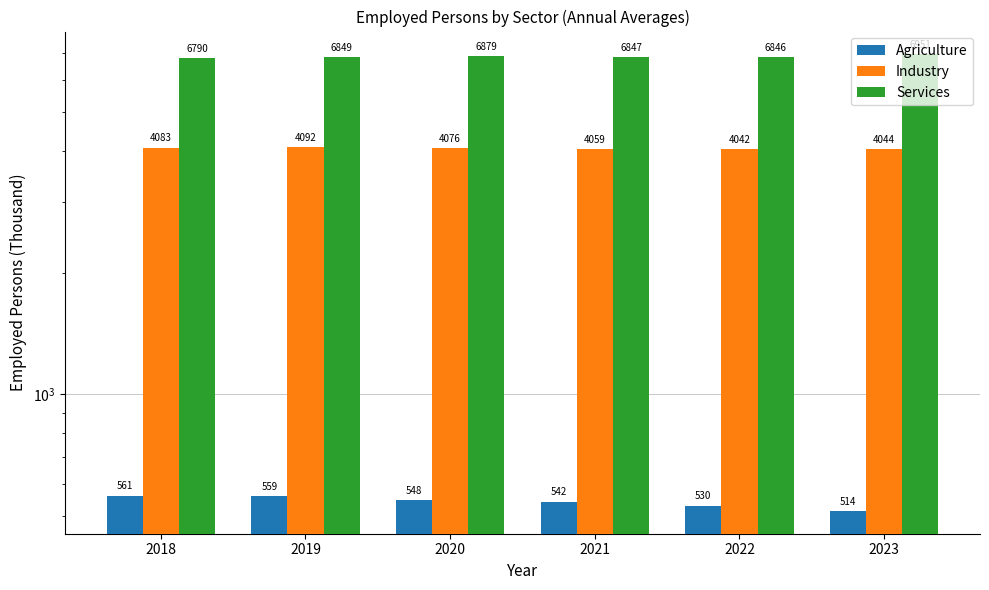

How many bars are there in total?

18